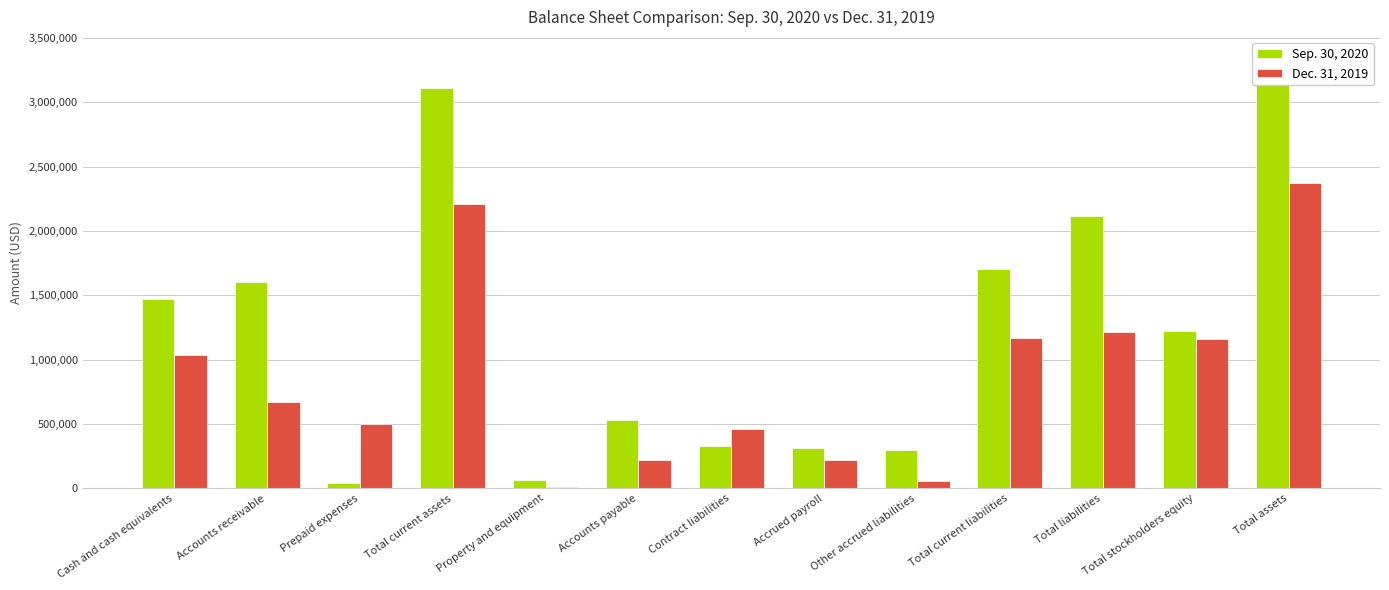

What is the greatest value displayed?

3341887